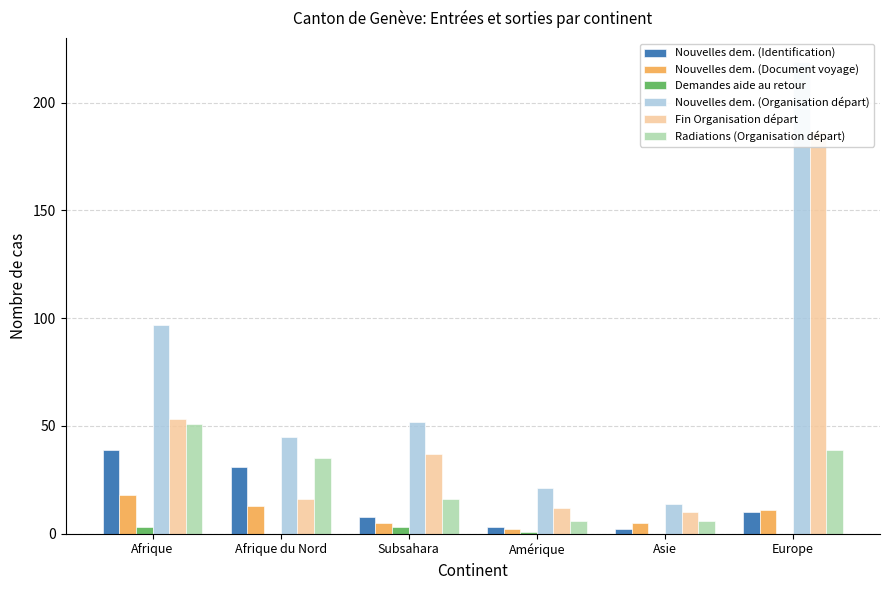

Rank the series by their maximum value, from lowest to highest.

Demandes aide au retour, Nouvelles dem. (Document voyage), Nouvelles dem. (Identification), Radiations (Organisation départ), Fin Organisation départ, Nouvelles dem. (Organisation départ)